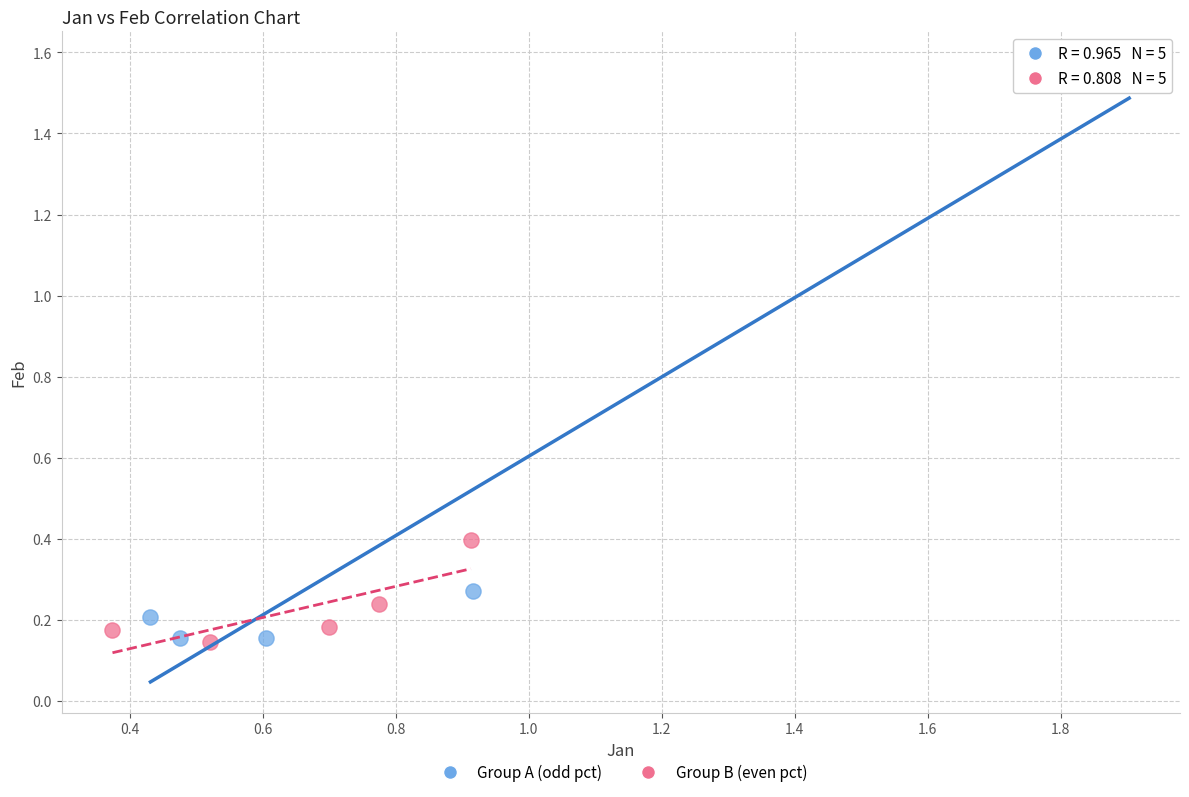

Which series has the widest spread of Y values?

Group A (odd pct)